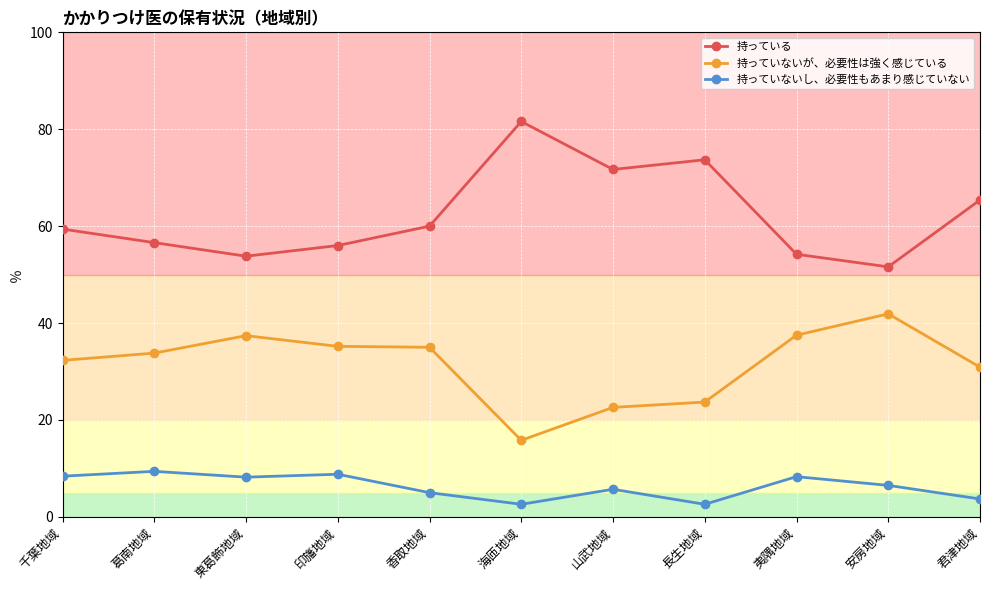

What is the value of the 持っていないし、必要性もあまり感じていない point at the 11th from the left?

3.7